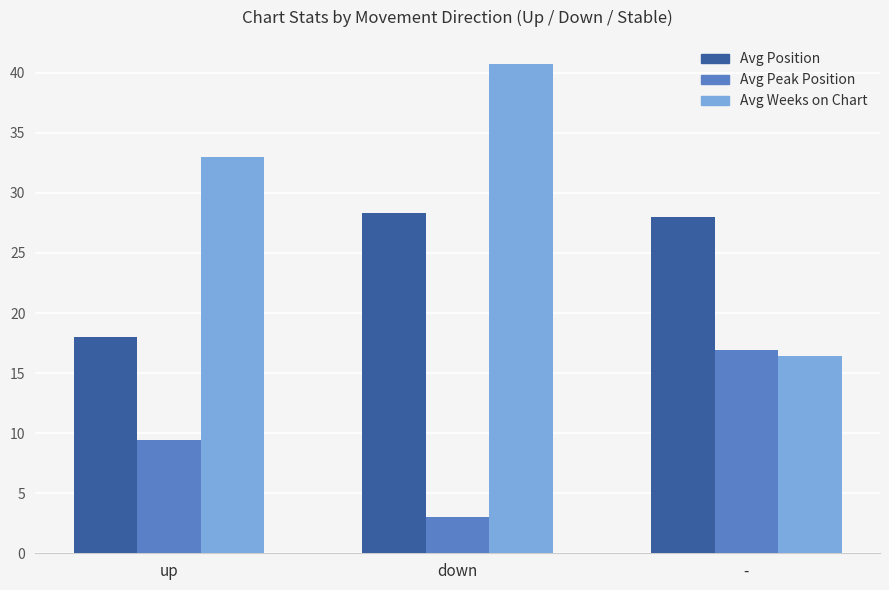

Reading left to right, extract all data points from this chart.

Avg Position: 18.0	28.3	28.0
Avg Peak Position: 9.4	3.0	16.9
Avg Weeks on Chart: 33.0	40.7	16.4